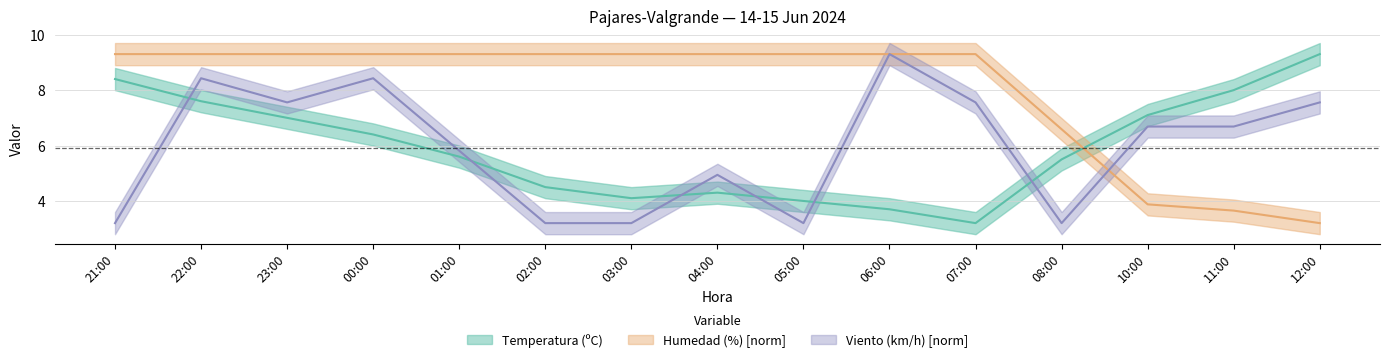

Which category has the highest value in the Velocidad del viento (km/h) series?

06:00